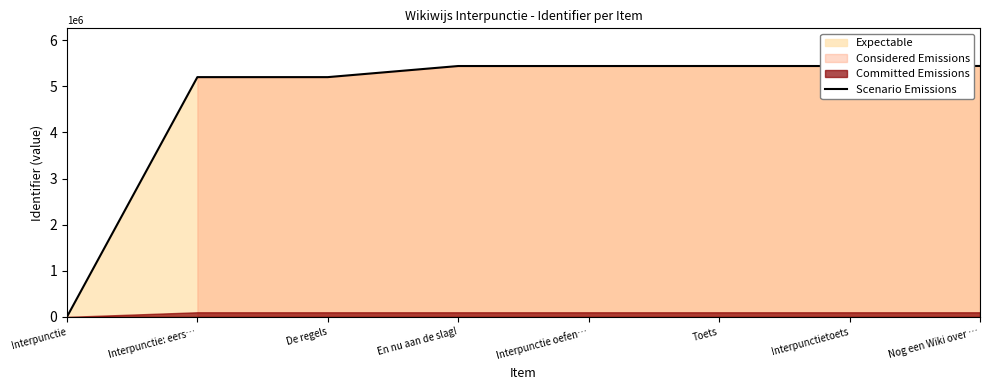

List the labels in order of value, largest first.

Nog een Wiki over …, Toets, Interpunctietoets, Interpunctie oefen…, En nu aan de slag!, De regels, Interpunctie: eers…, Interpunctie